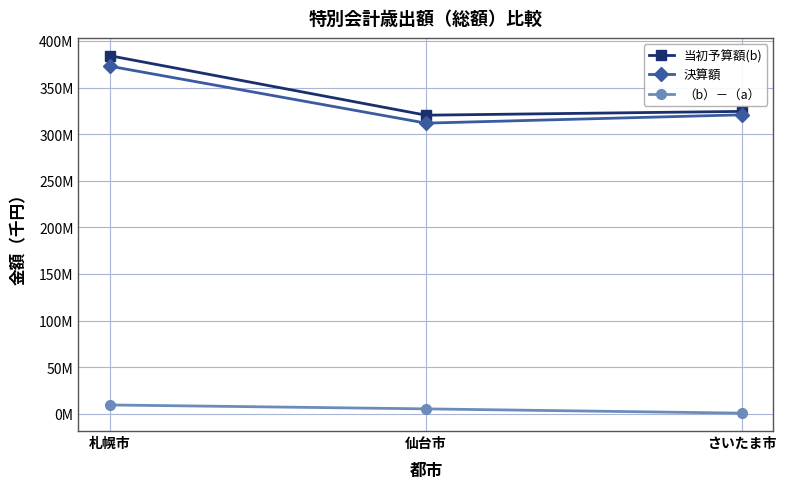

Which series has the largest total across all categories?

当初予算額(b)